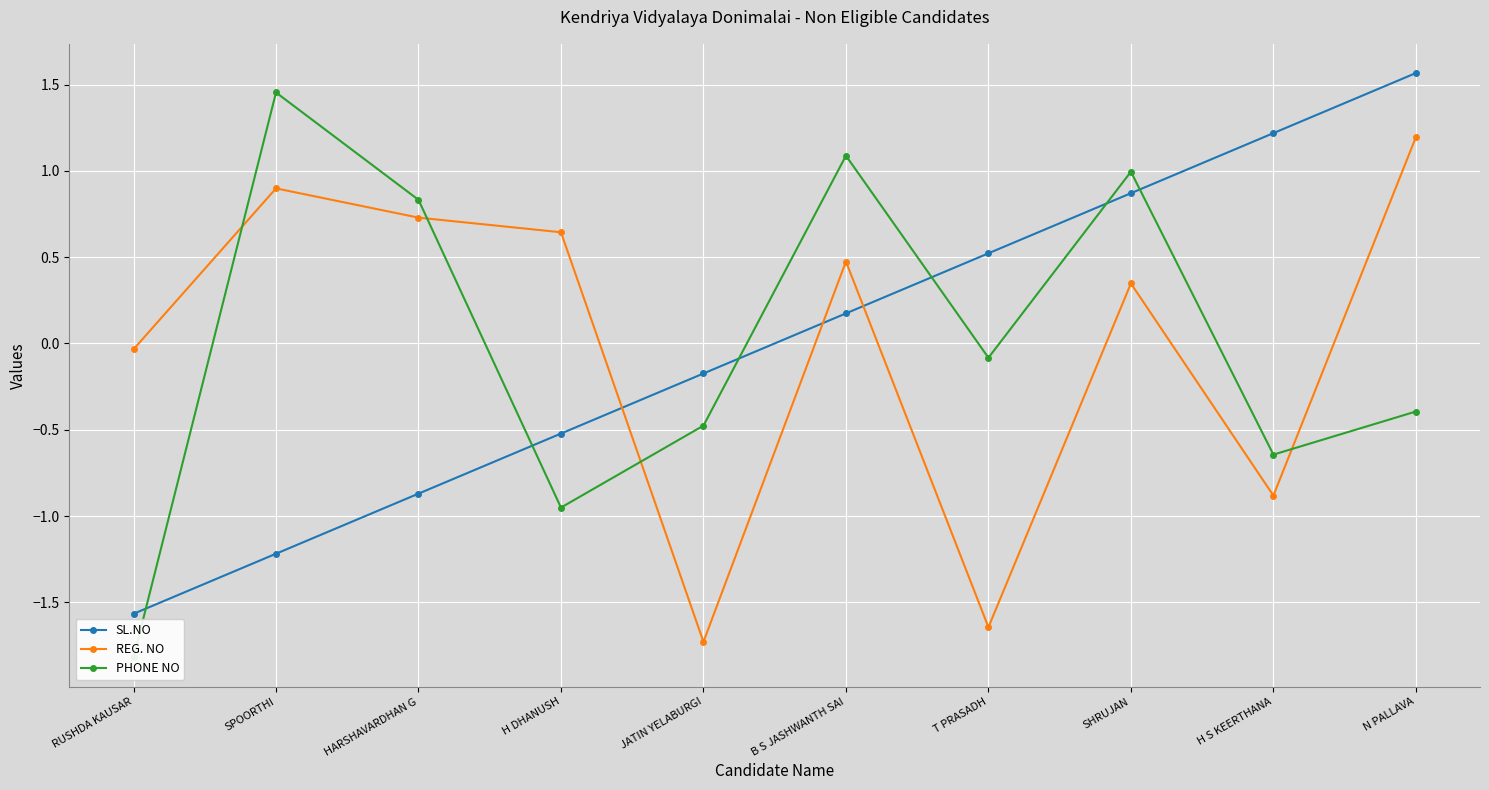

What is the difference between the REG. NO values at N PALLAVA and JATIN YELABURGI?

2.9